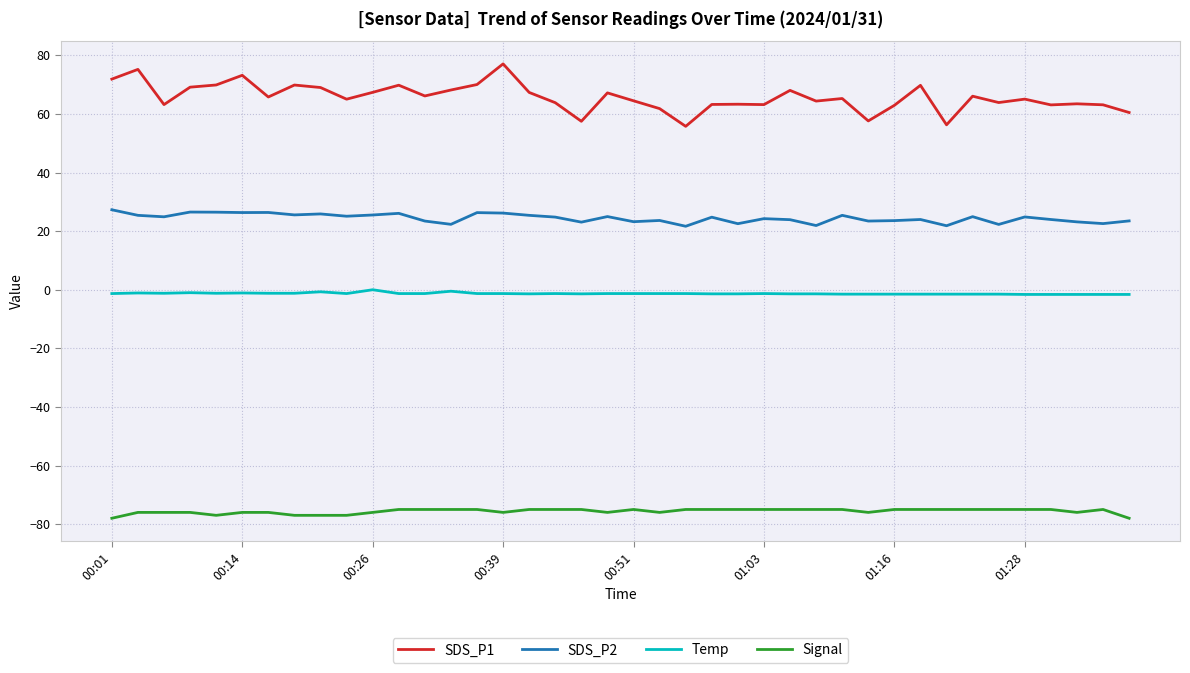

Which series has the widest spread of values?

SDS_P1